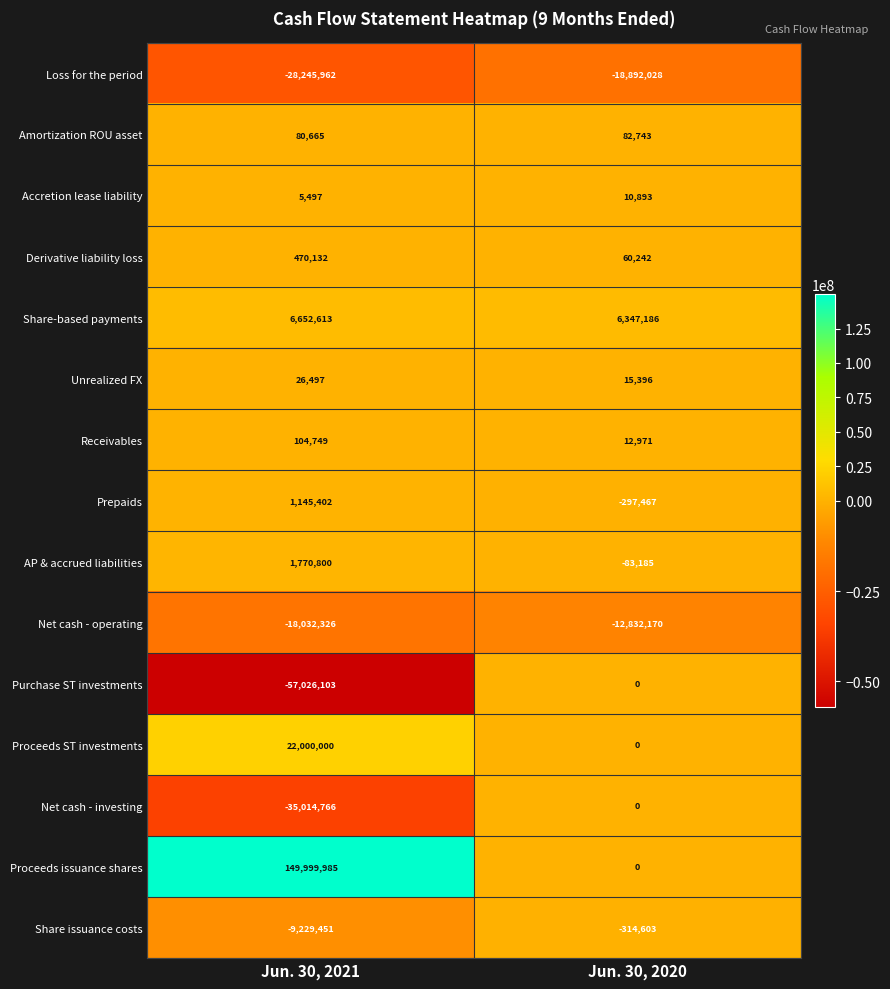

What value does the Purchase ST investments series have at Jun. 30, 2021?

-57026103